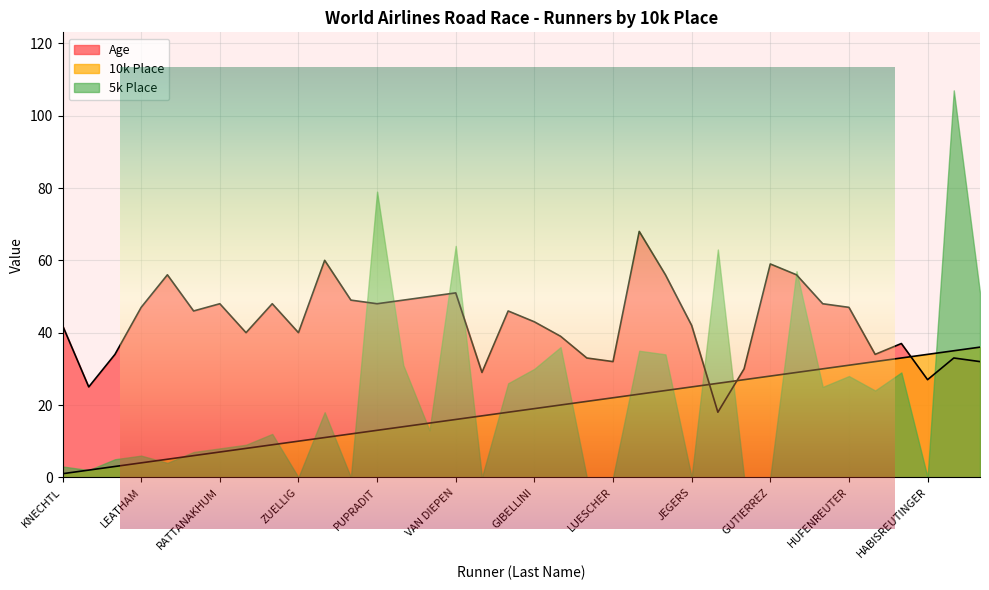

What is the difference between the second highest and minimum values in the 10k Place series?

34